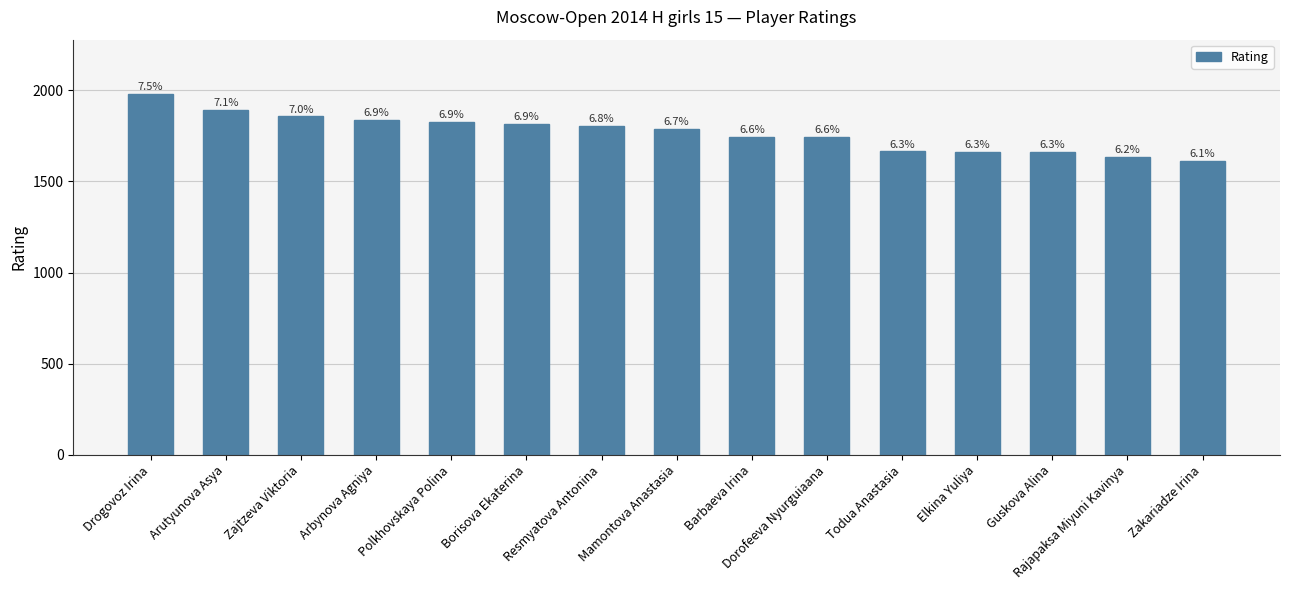

What value does the data have at Guskova Alina?

1661